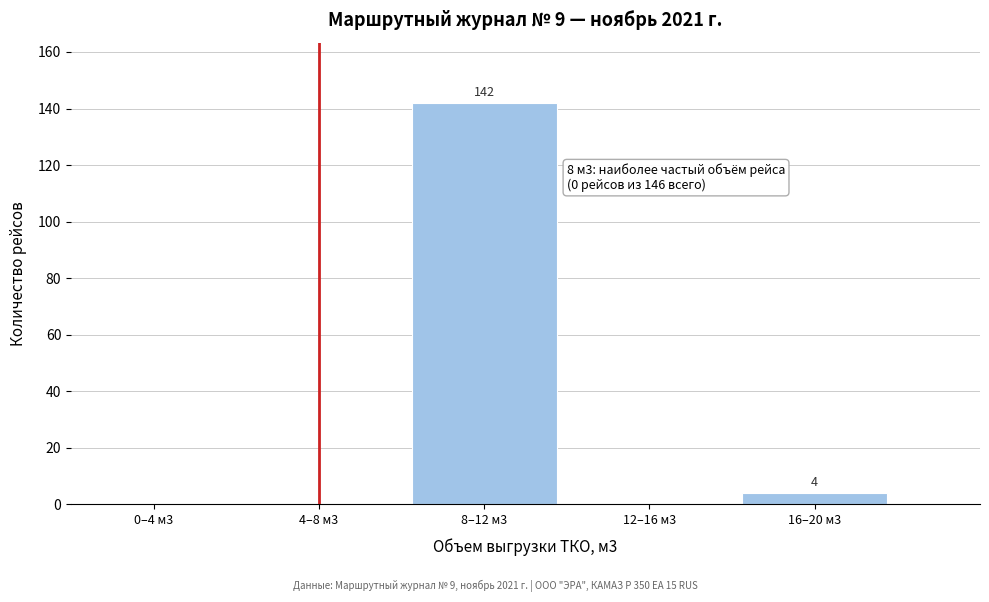

Reading left to right, transcribe all the data shown in this chart.

0–4 м3=0	4–8 м3=0	8–12 м3=142	12–16 м3=0	16–20 м3=4